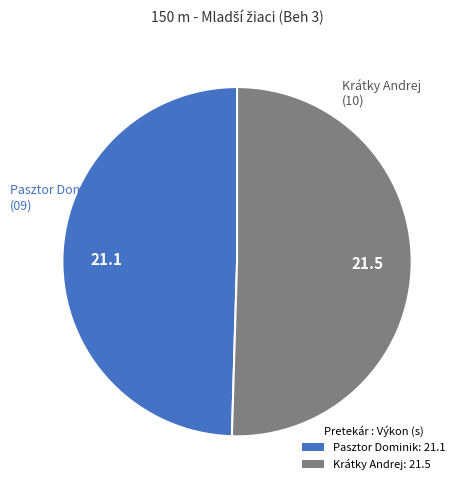

Is it true that Pasztor Dominik: 21.1 is 58% of the pie?

False